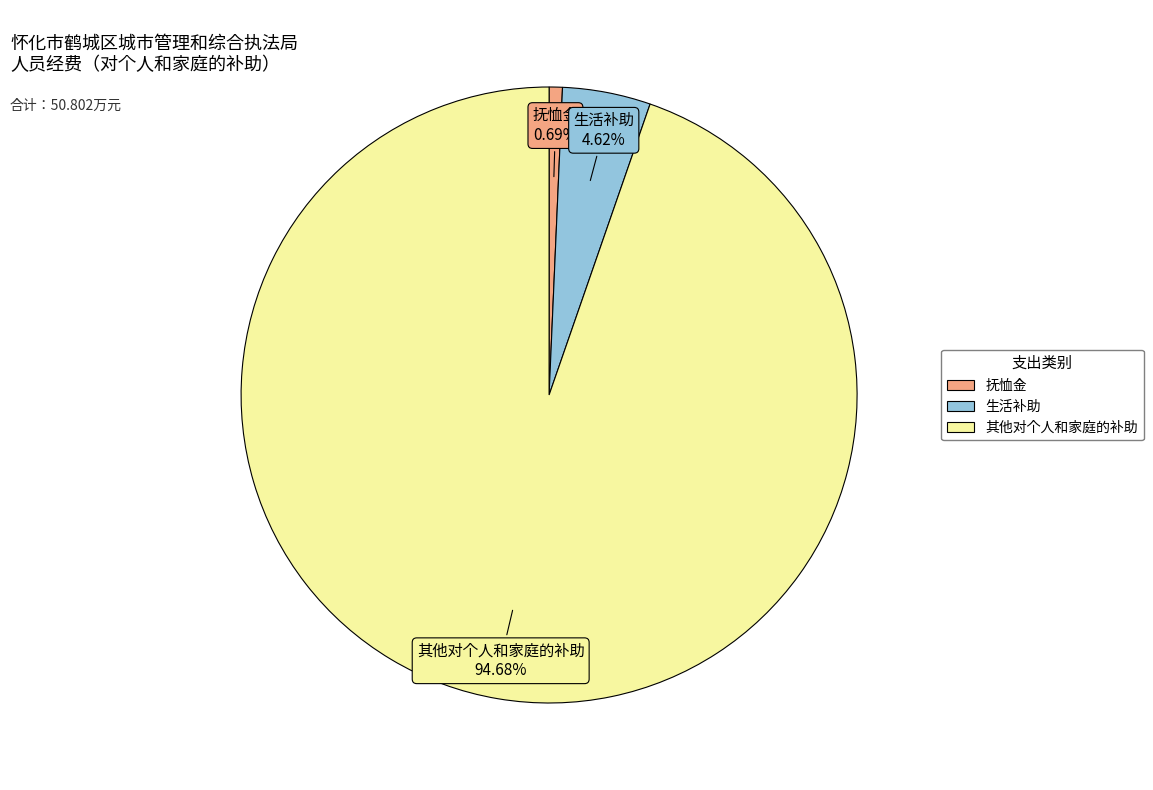

True or false: 抚恤金 accounts for 9% of the total.

False